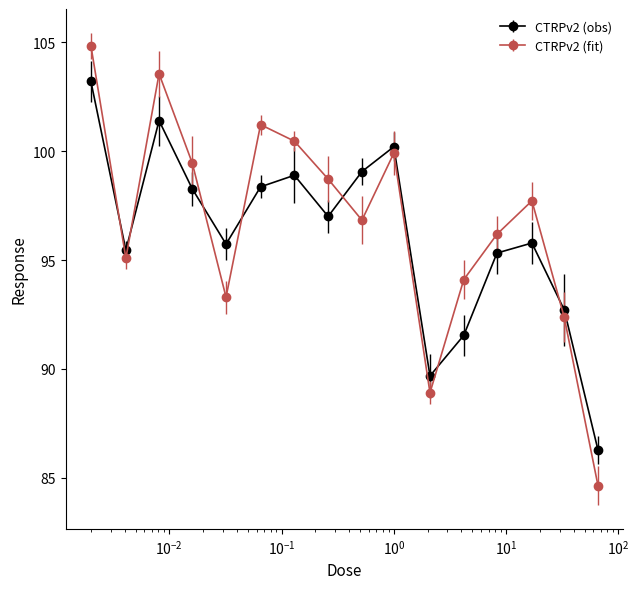

Which series has the largest range (max minus min)?

CTRPv2 (fit)